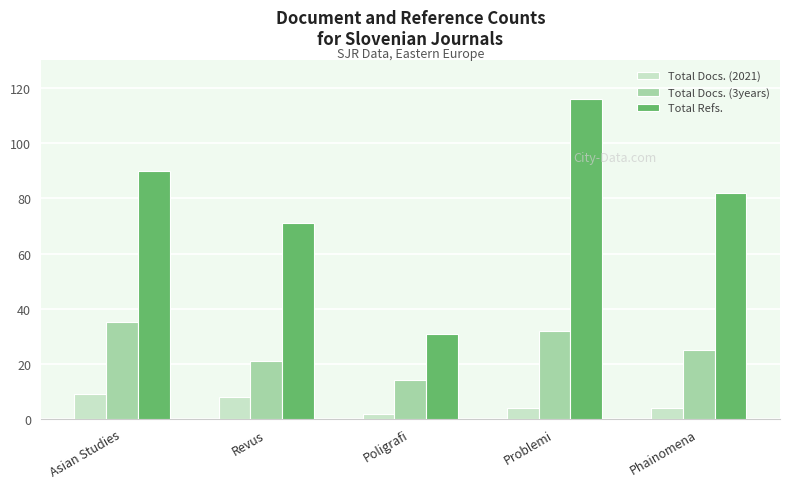

What is the value of the Total Docs. (2021) bar at the 1st from the left?

9